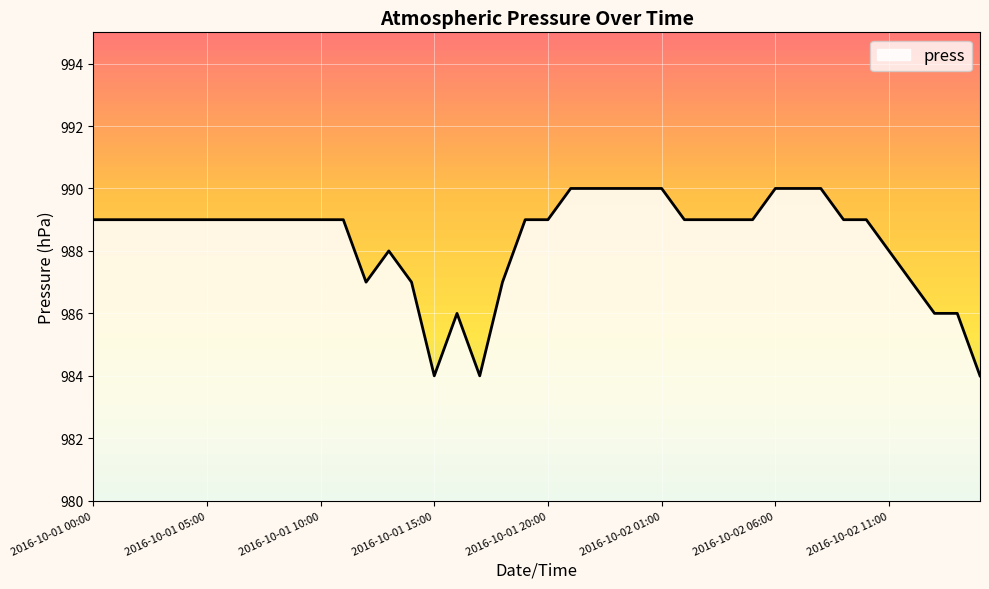

What is the value of the 39th point from the left?

986